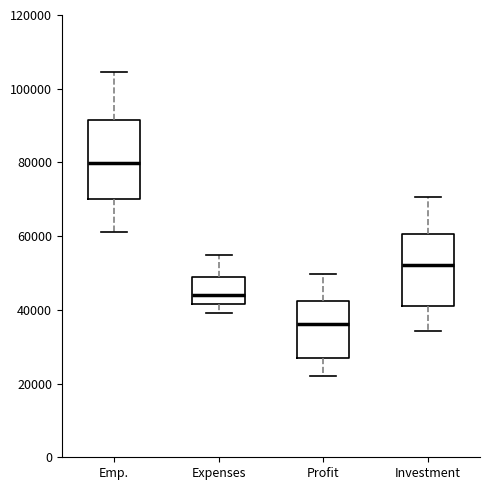

Reading left to right, read every box against the y-axis: the position of its median line, the range the box covers, and the ends of its whiskers. The values are not printed on the chart, so give them approximately, as read against the axis.

Emp.: median 80000, box 70000 to 92000, whiskers 62000 to 104000
Expenses: median 44000, box 42000 to 50000, whiskers 40000 to 54000
Profit: median 36000, box 26000 to 42000, whiskers 22000 to 50000
Investment: median 52000, box 40000 to 60000, whiskers 34000 to 70000